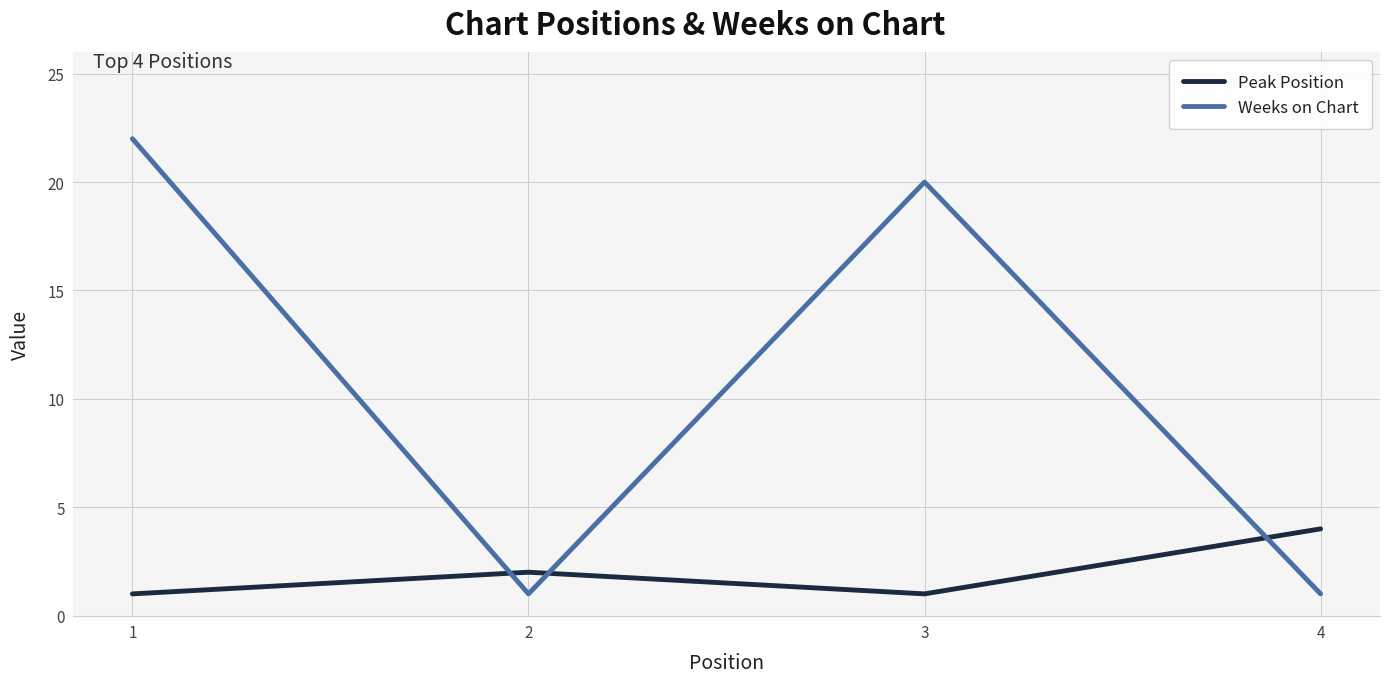

True or false: Weeks on Chart and Peak Position cross at least once.

True